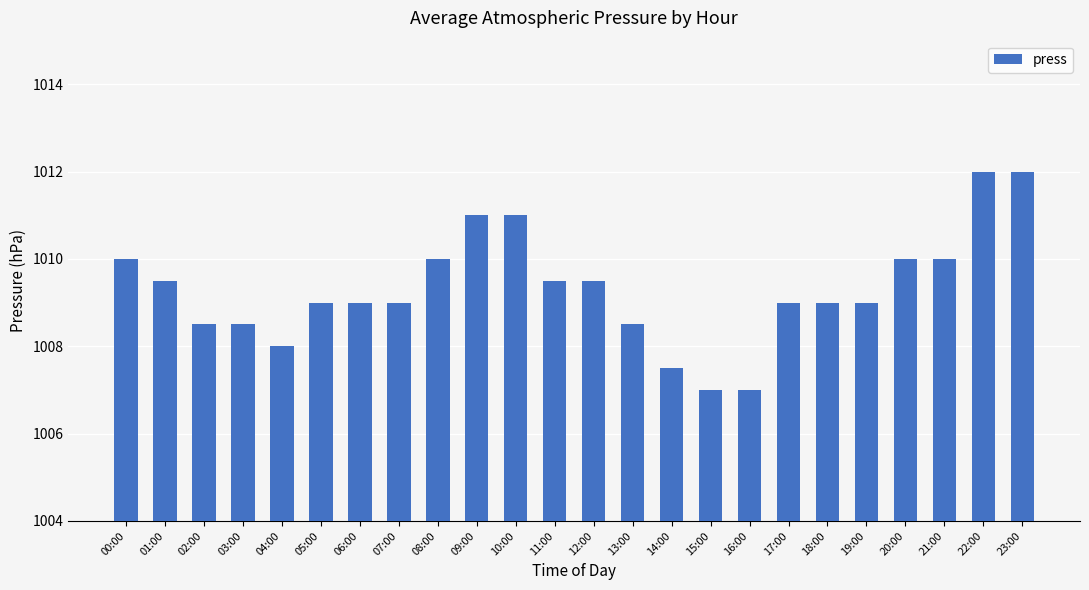

What is the label of the 6th bar from the left?

05:00